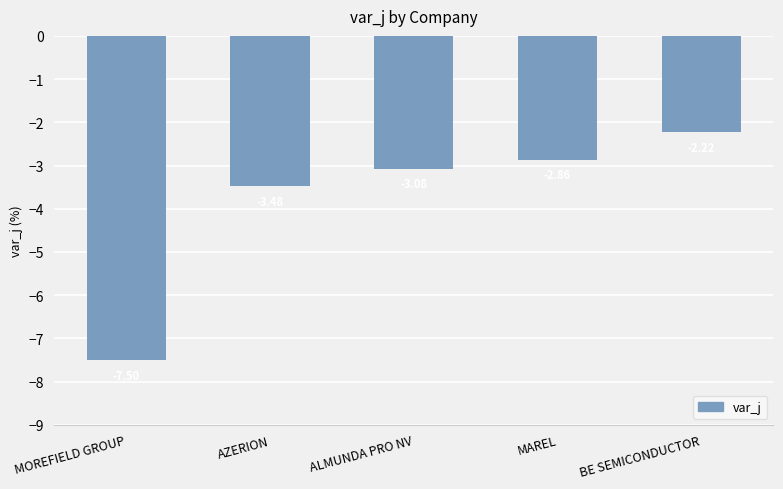

What position from the right is AZERION?

4